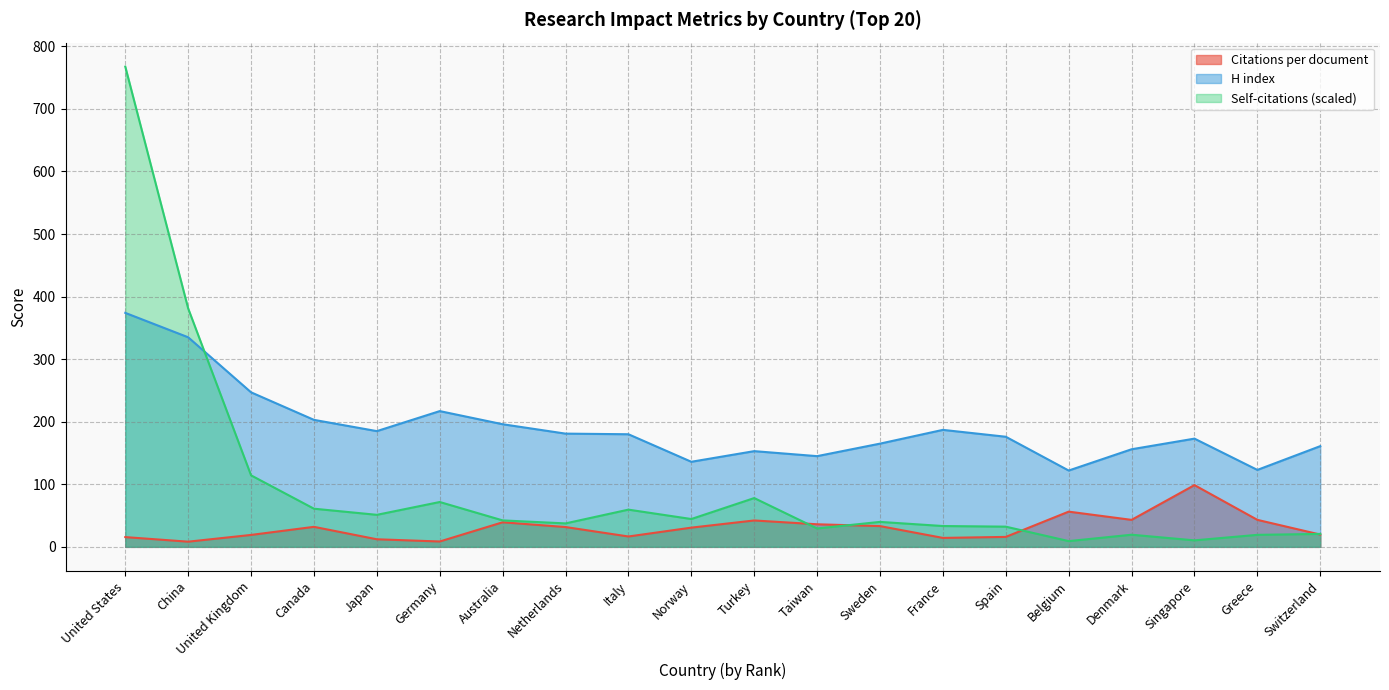

What is the minimum value for Citations per document?

8.3